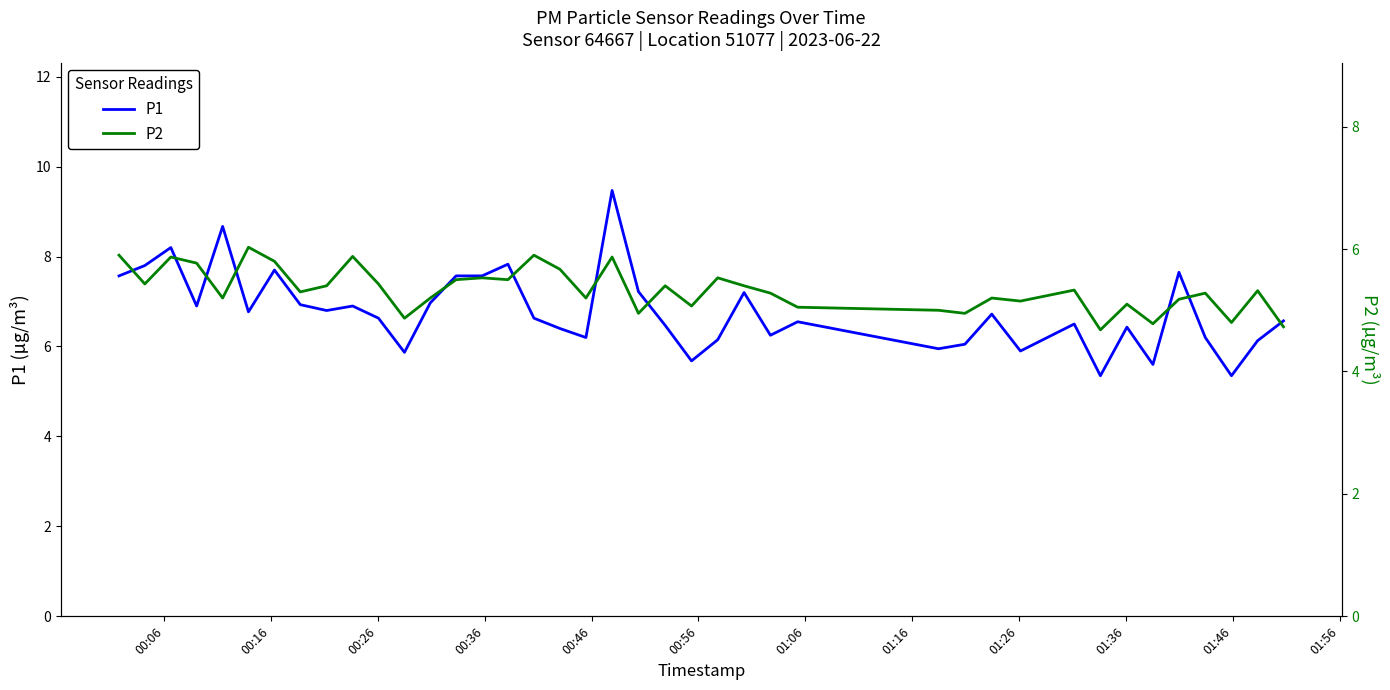

What is the maximum value for P1?

9.5